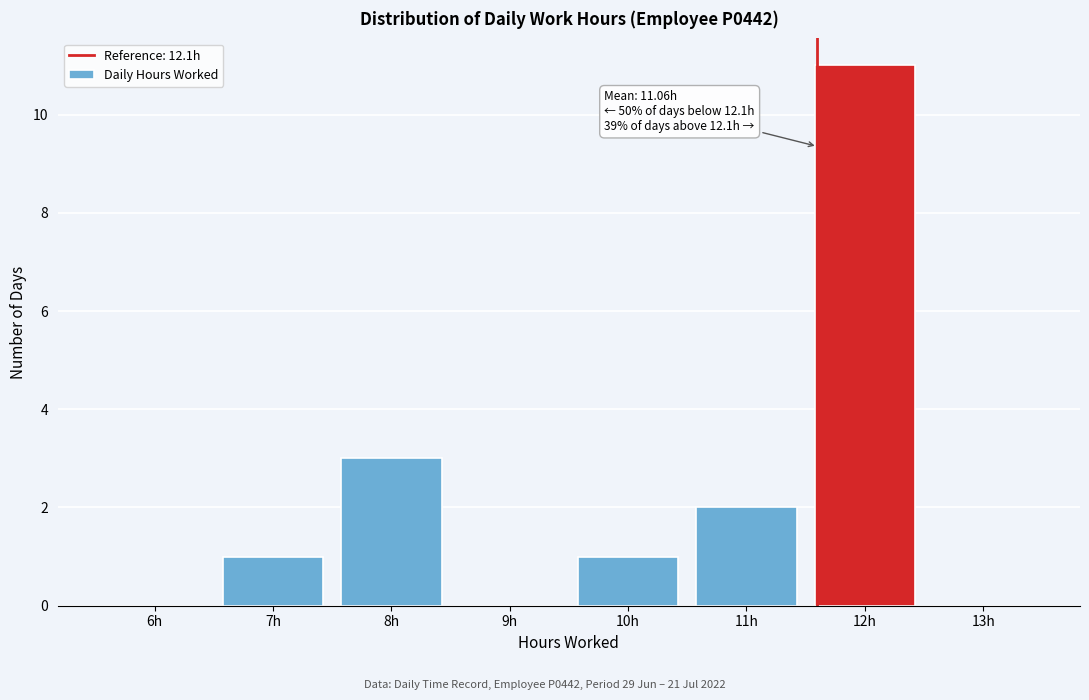

Reading left to right, list all the values displayed in this chart.

6h=0	7h=1	8h=3	9h=0	10h=1	11h=2	12h=11	13h=0